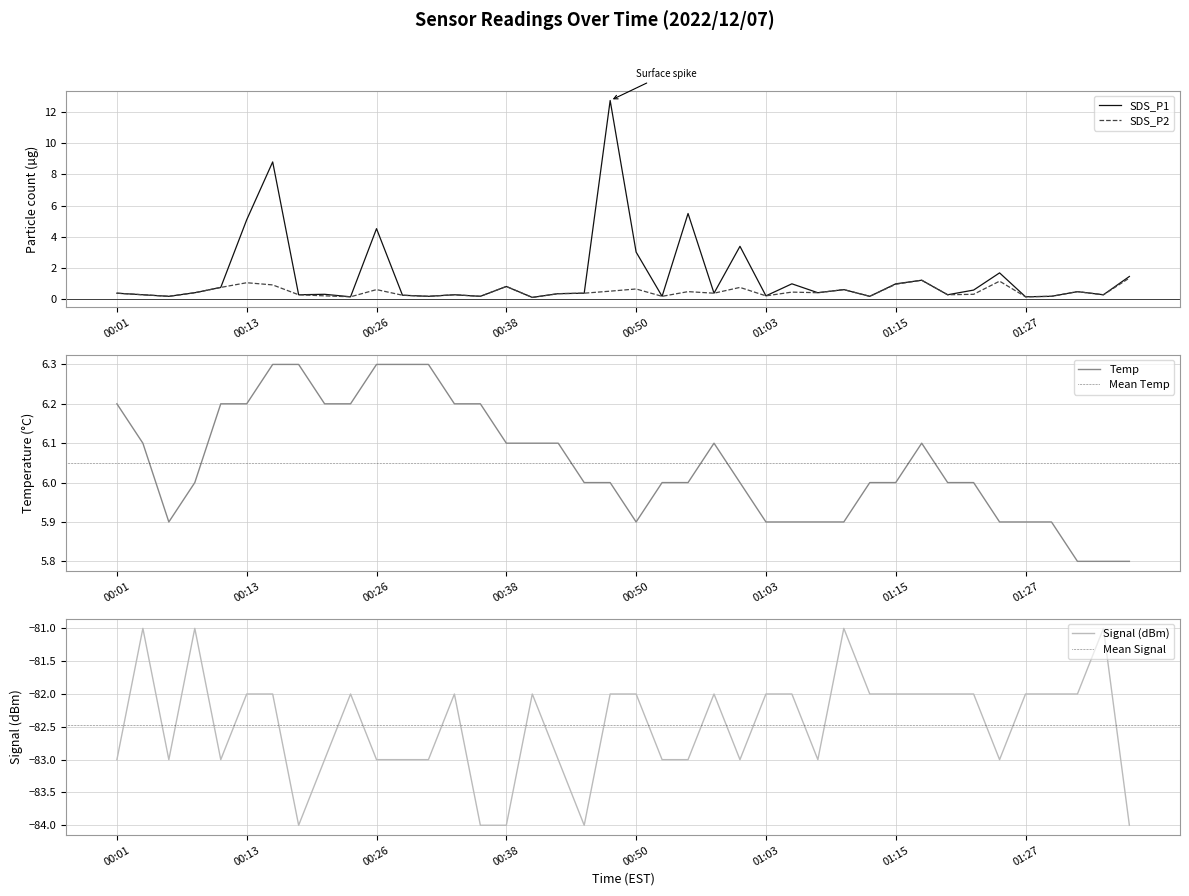

The value of SDS_P1 at 00:33 is 0.1. True or false?

False